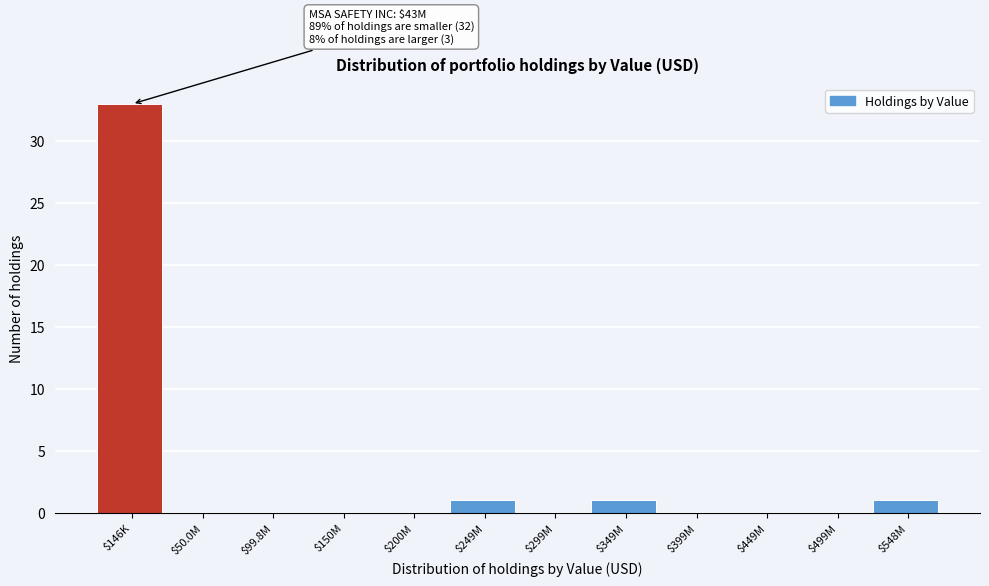

What is the sum of all values?

36